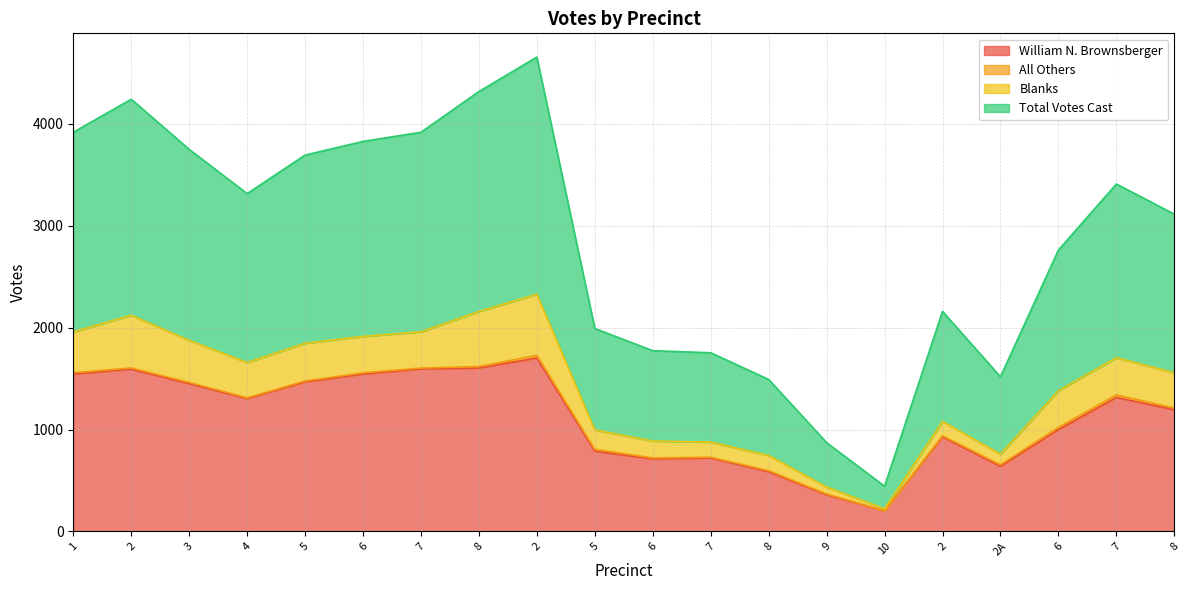

Does the chart have visible grid lines?

Yes